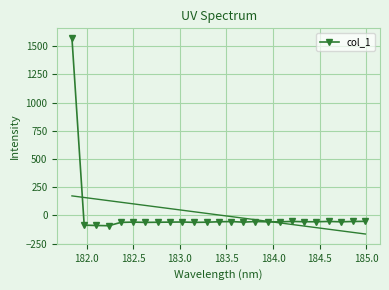

What is the average value?

3.5